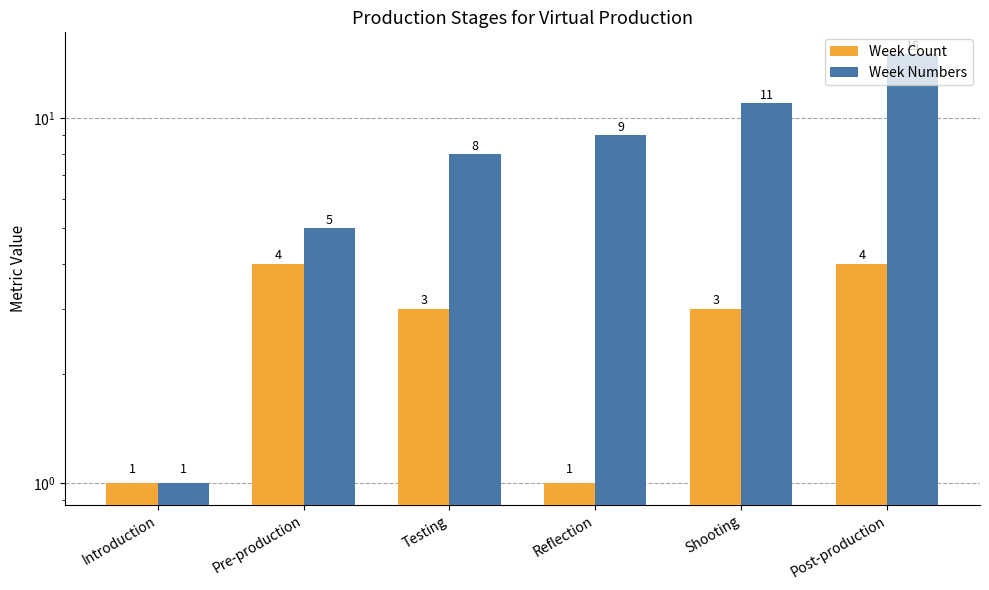

Rank the series at Pre-production from lowest to highest value.

Week Count, Week Numbers